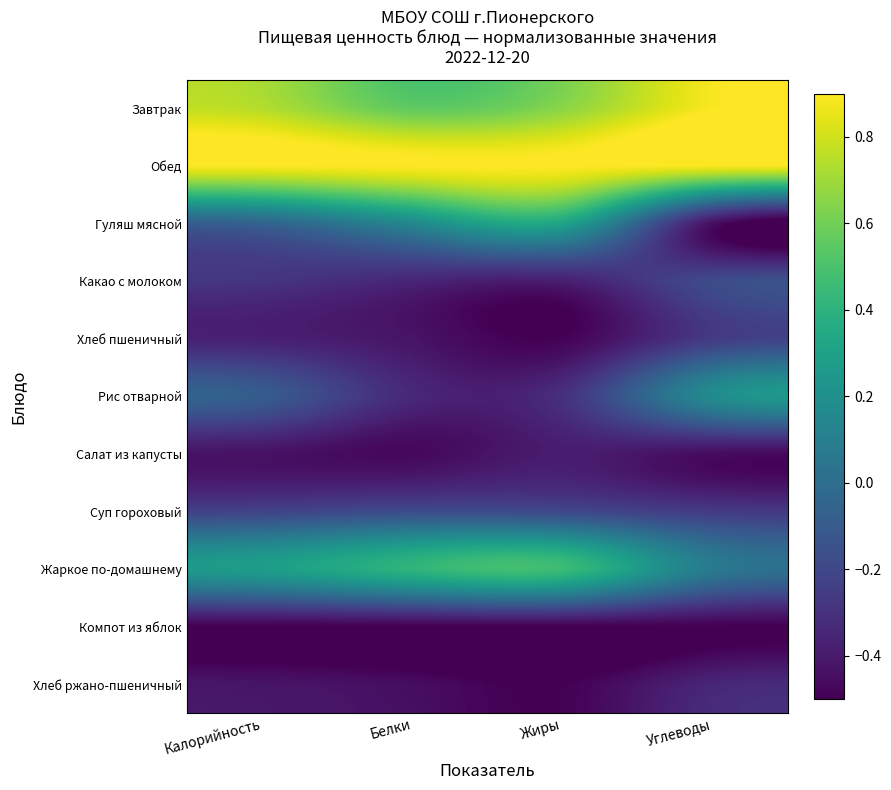

Reading right to left, transcribe all the data shown in this chart.

Завтрак: Углеводы=0.9	Жиры=0.7	Белки=0.6	Калорийность=0.7
Обед: Углеводы=0.9	Жиры=0.9	Белки=0.9	Калорийность=0.9
Гуляш мясной: Углеводы=-0.4	Жиры=0.3	Белки=0.2	Калорийность=-0.0
Какао с молоком: Углеводы=-0.2	Жиры=-0.4	Белки=-0.3	Калорийность=-0.3
Хлеб пшеничный: Углеводы=-0.3	Жиры=-0.5	Белки=-0.4	Калорийность=-0.4
Рис отварной: Углеводы=0.2	Жиры=-0.3	Белки=-0.3	Калорийность=-0.1
Салат из капусты: Углеводы=-0.5	Жиры=-0.4	Белки=-0.5	Калорийность=-0.4
Суп гороховый: Углеводы=-0.3	Жиры=-0.2	Белки=-0.2	Калорийность=-0.2
Жаркое по-домашнему: Углеводы=0.1	Жиры=0.5	Белки=0.4	Калорийность=0.3
Компот из яблок: Углеводы=-0.5	Жиры=-0.5	Белки=-0.5	Калорийность=-0.5
Хлеб ржано-пшеничный: Углеводы=-0.4	Жиры=-0.5	Белки=-0.5	Калорийность=-0.4